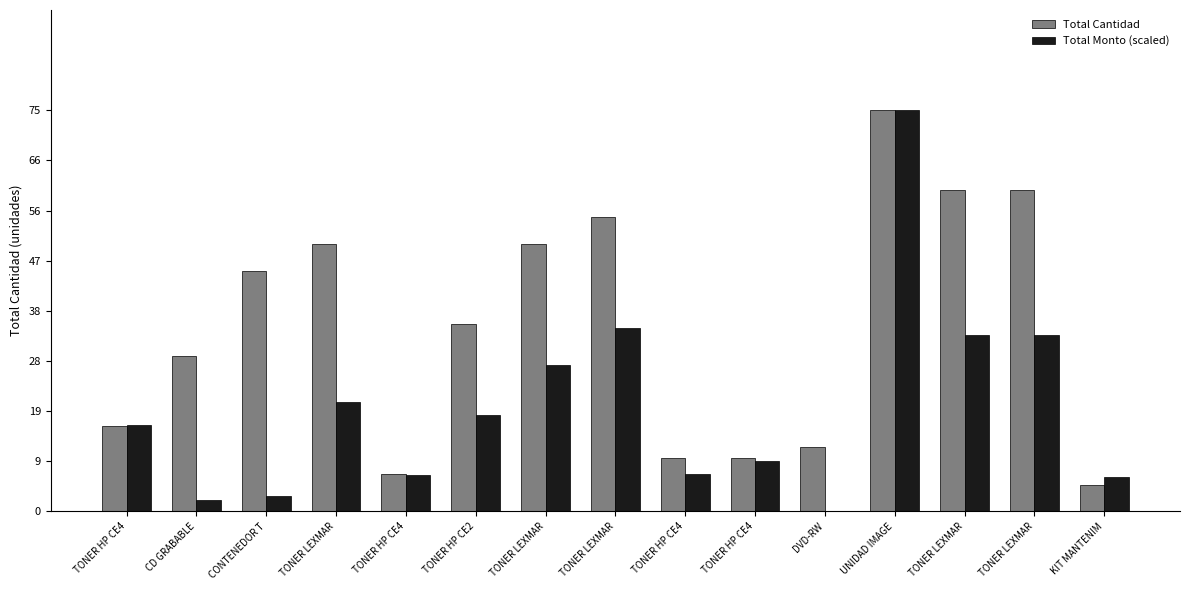

Read the Total Cantidad value at TONER HP CE4.

10.0